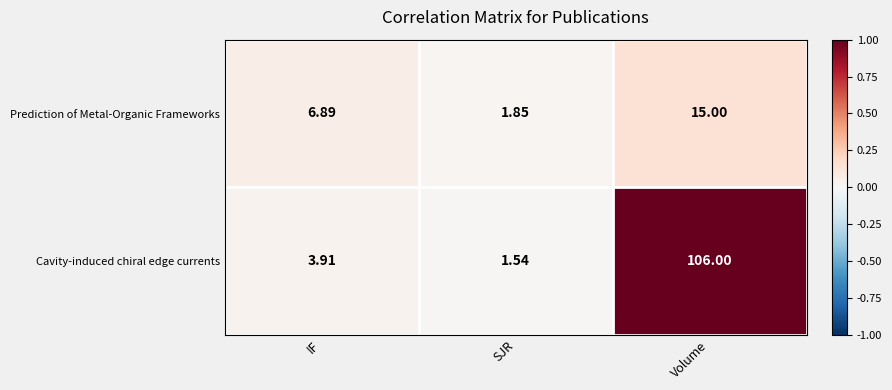

Rank the series by their maximum value, from lowest to highest.

Prediction of Metal-Organic Frameworks, Cavity-induced chiral edge currents